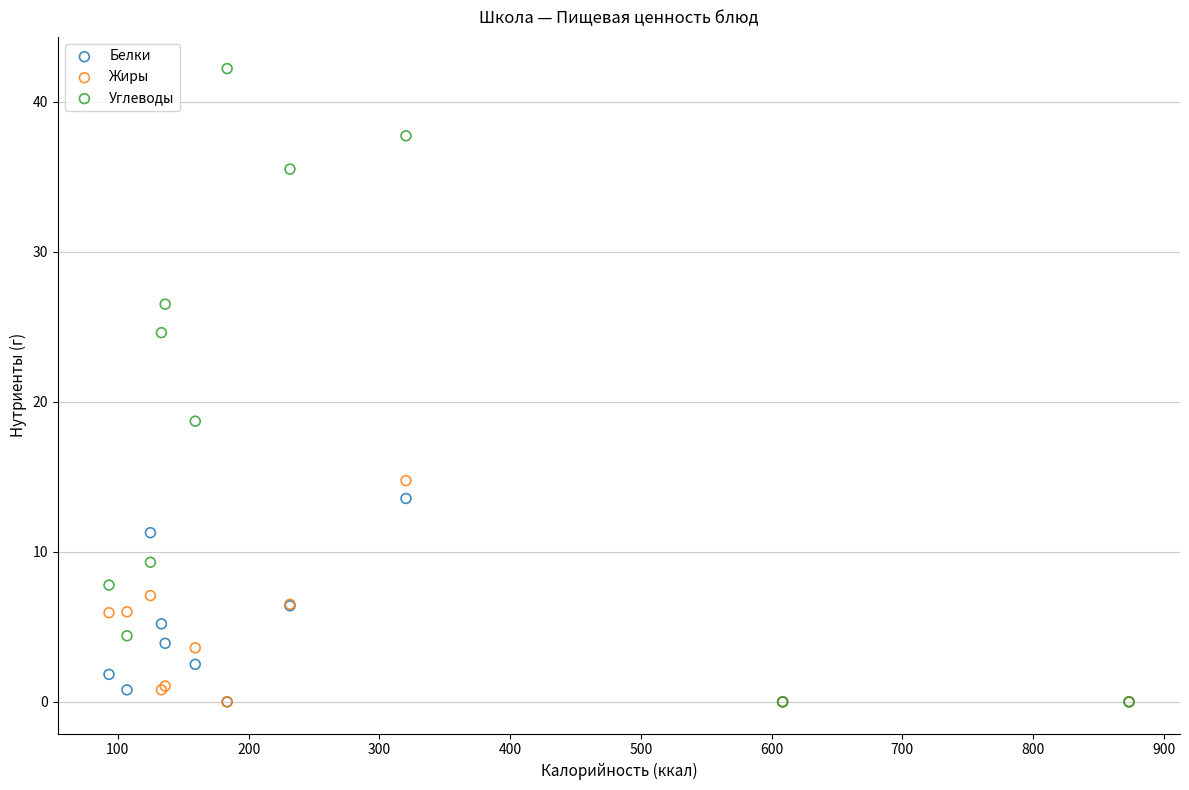

Across all series, what Y value is closest to 21?

18.7